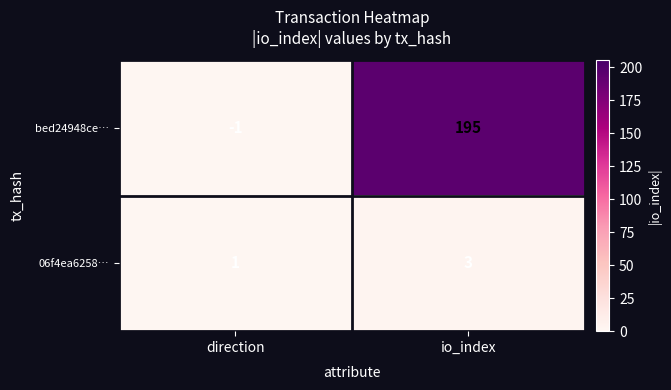

The 06f4ea6258… series shows 3 at io_index. True or false?

True